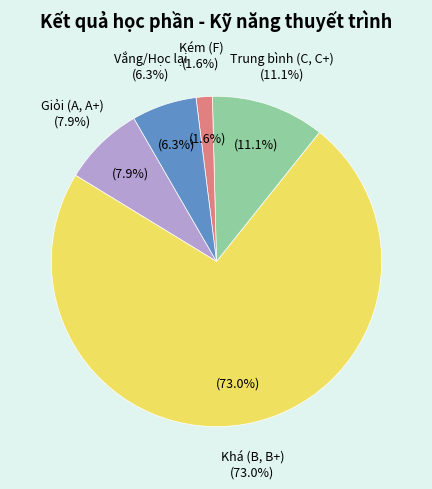

What is the total percentage of Kém (F) and Khá (B, B+)?

74.6%